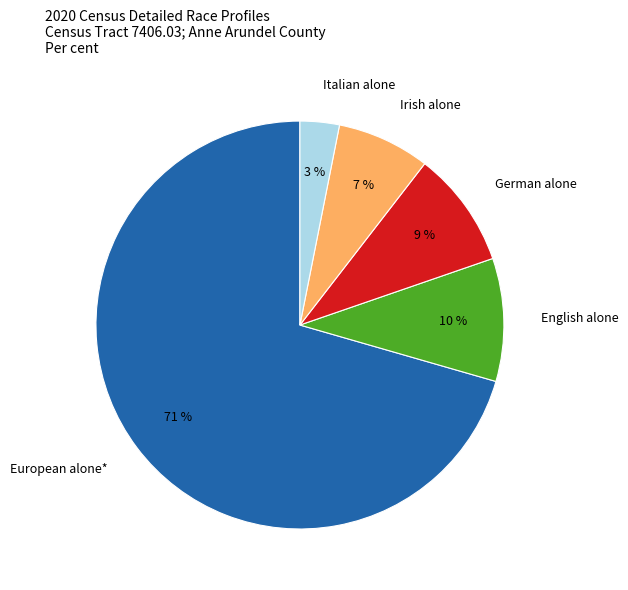

What percentage is the Italian alone slice, to the nearest percent?

3%